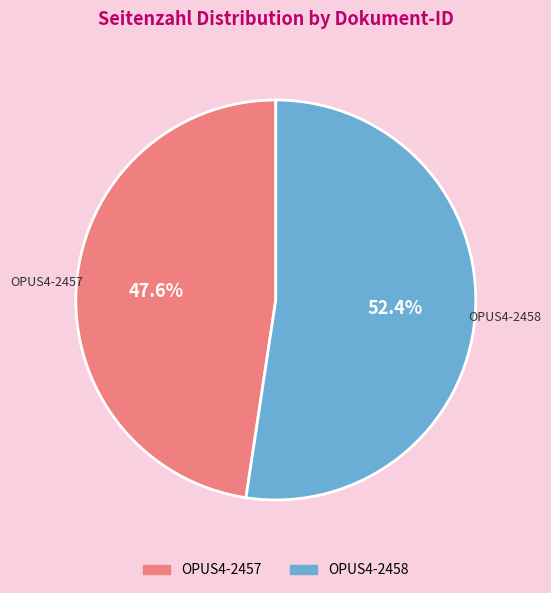

To the nearest percent, what is the difference between the largest and smallest slice percentages?

5%